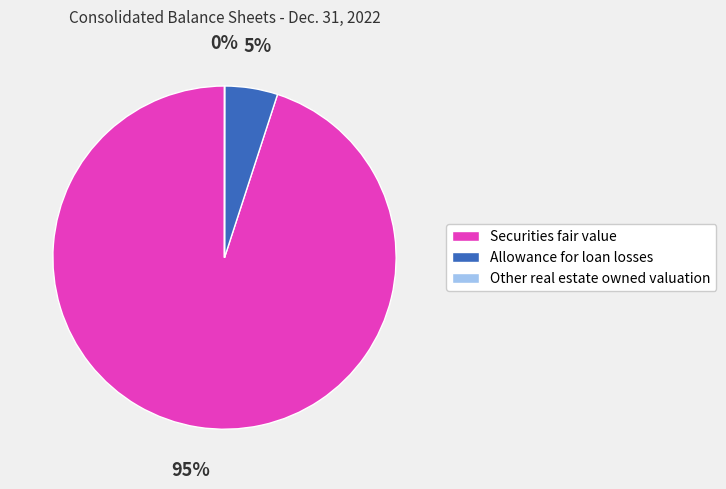

What is the ratio of the value at Securities fair value to the value at Allowance for loan losses?

19.0